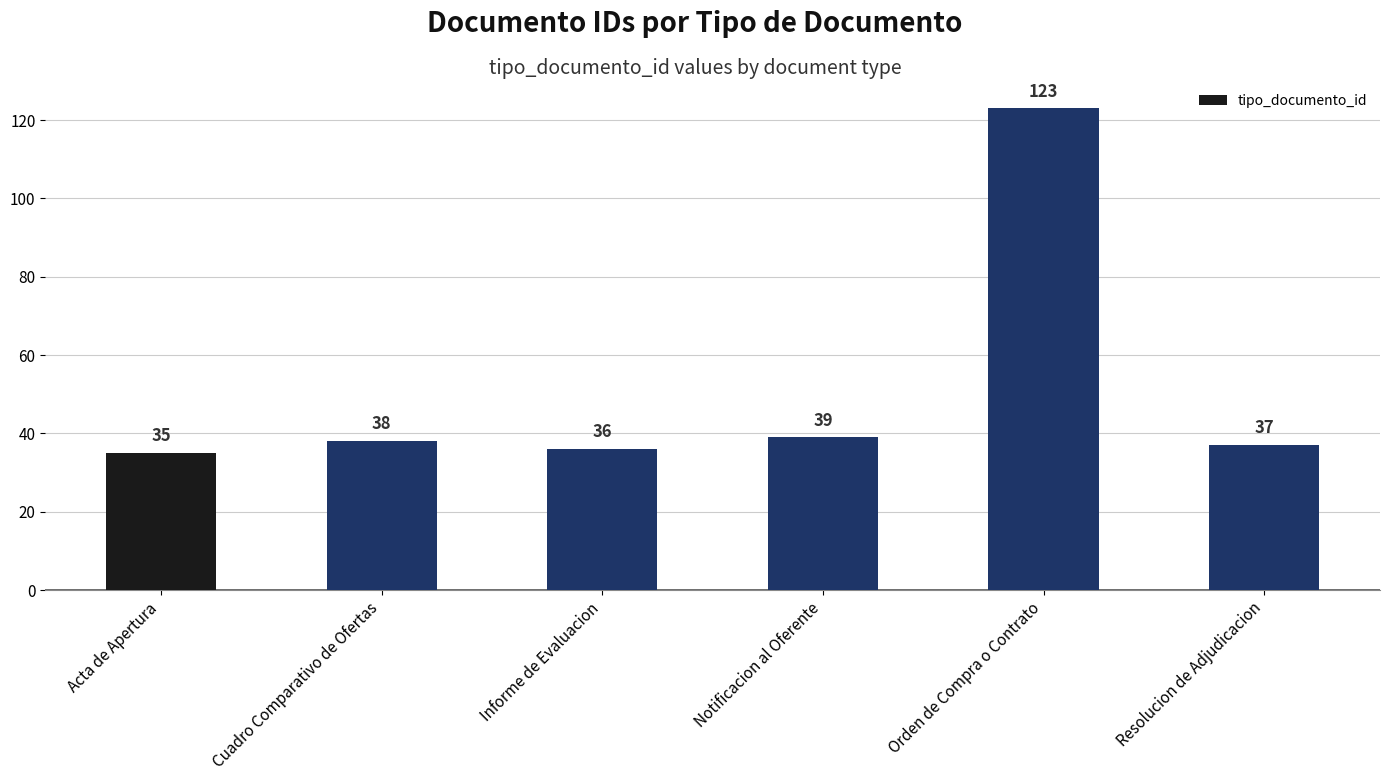

What is the value of the 3rd bar from the left?

36